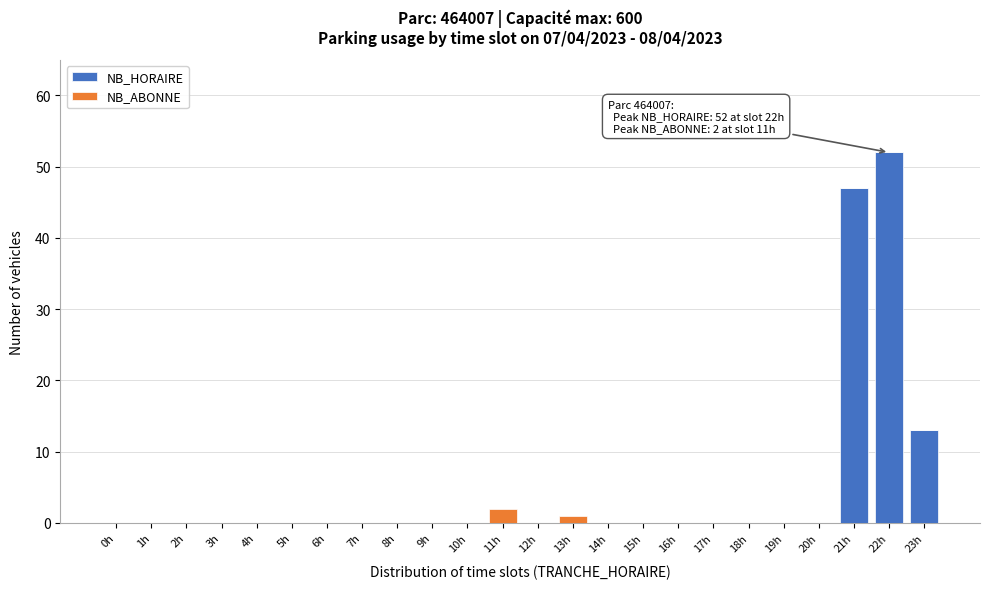

What is the sum of all NB_HORAIRE values?

112